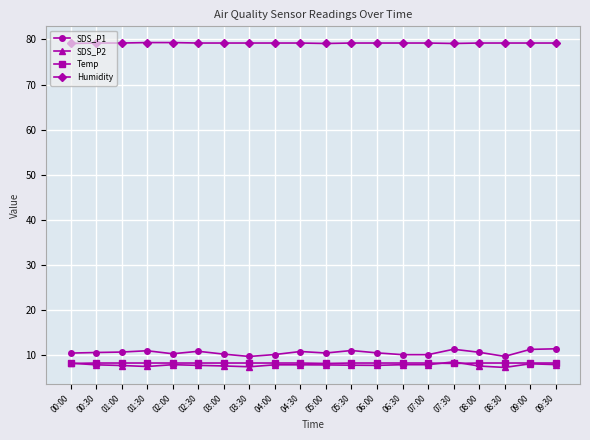

Is the value of Temp at 00:30 greater than the value of Humidity at 03:00?

No